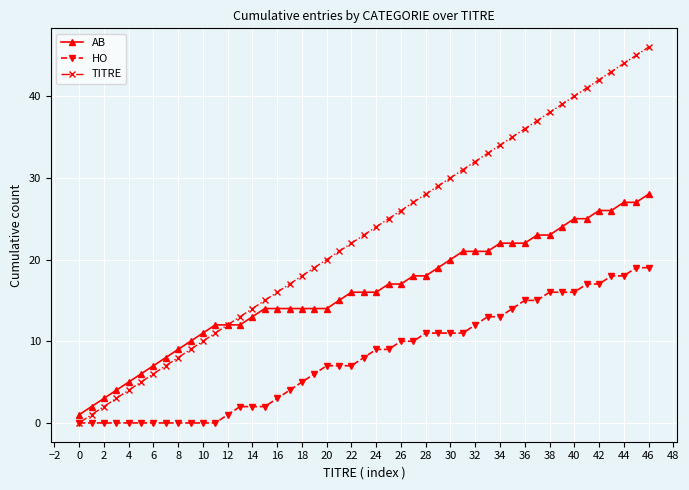

Rank the series by their maximum value, from lowest to highest.

HO, AB, TITRE